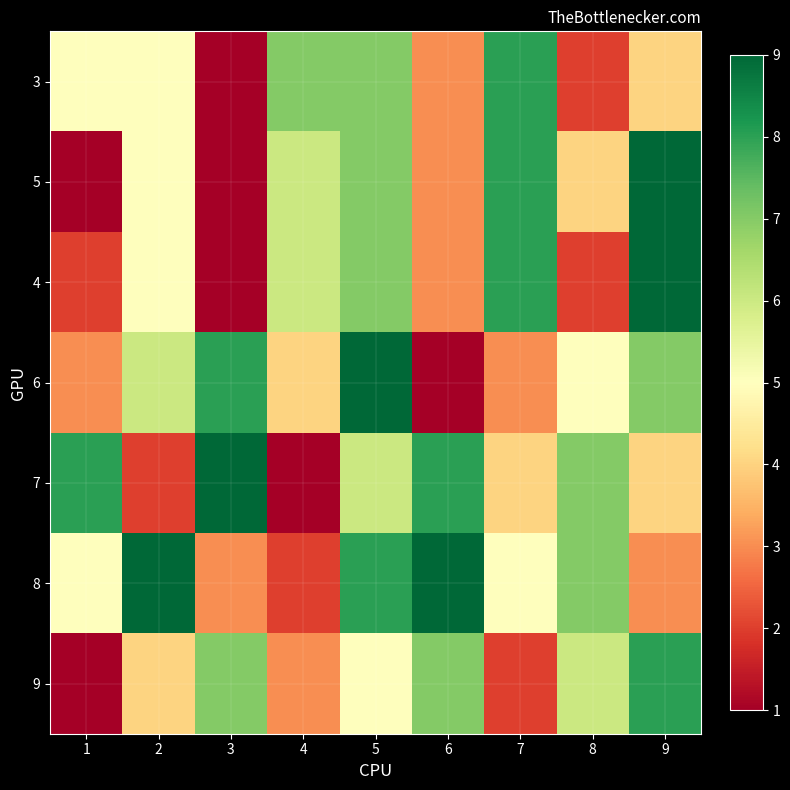

Rank the series by their maximum value, from lowest to highest.

3, 9, 5, 4, 6, 7, 8